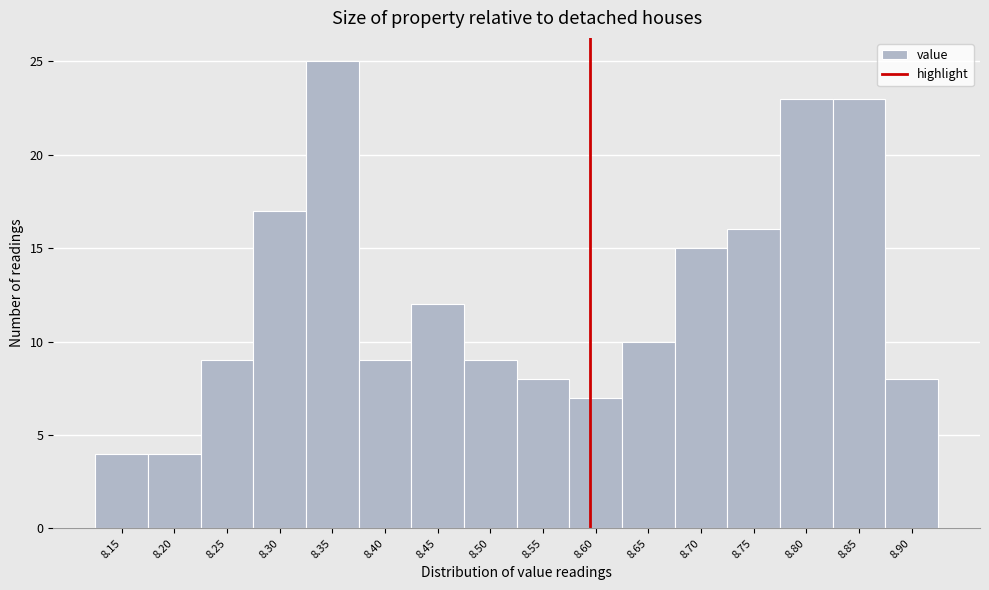

Reading left to right, what are all the values shown in this chart?

8.15=4	8.20=4	8.25=9	8.30=17	8.35=25	8.40=9	8.45=12	8.50=9	8.55=8	8.60=7	8.65=10	8.70=15	8.75=16	8.80=23	8.85=23	8.90=8